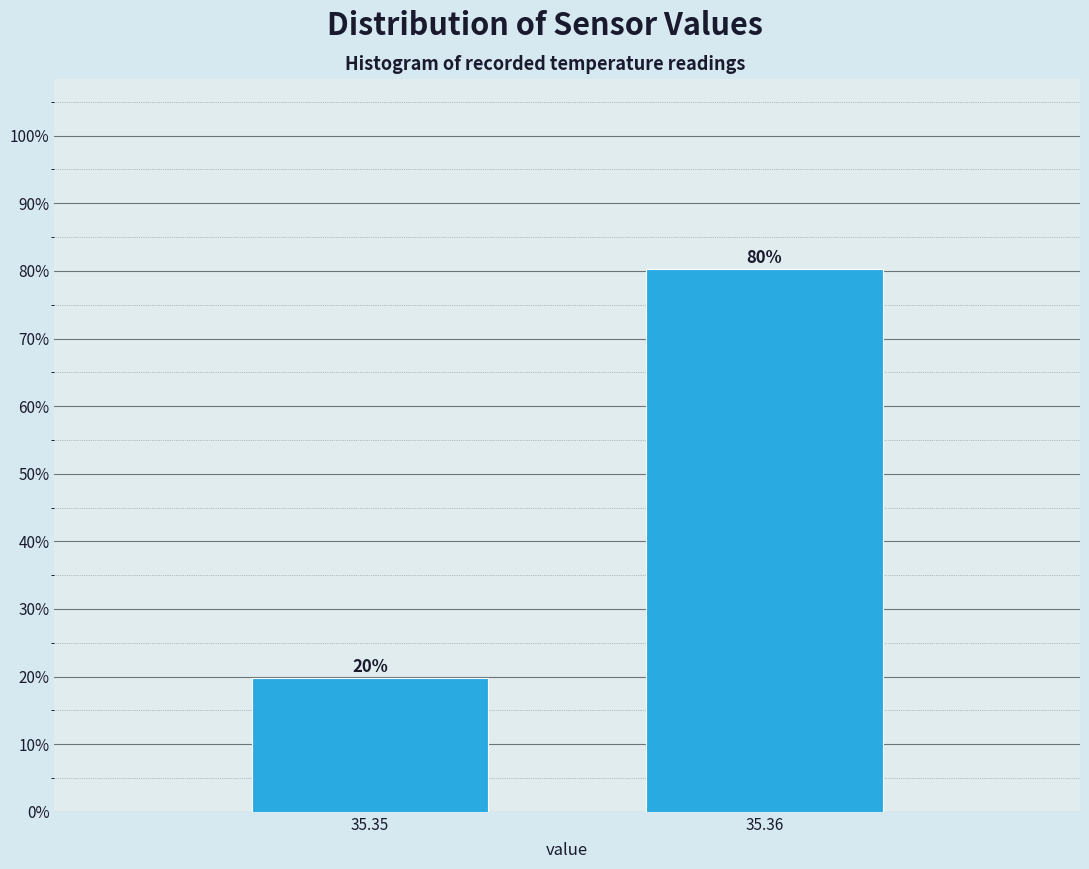

What is the value of the 1st bar from the left?

19.7